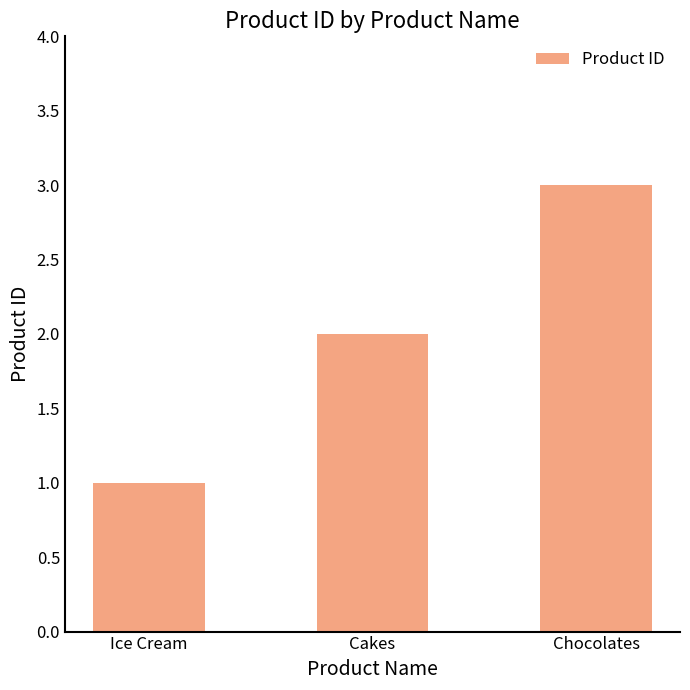

What is the ratio of the value at Ice Cream to the value at Chocolates?

0.3